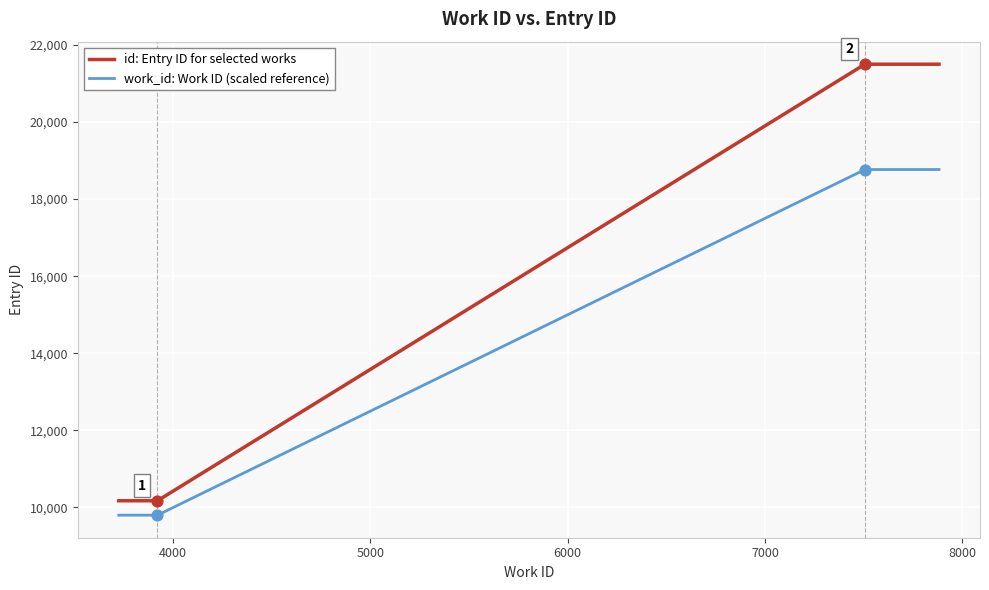

Is the value of id at 7507 greater than the value of work_id at 7507?

Yes